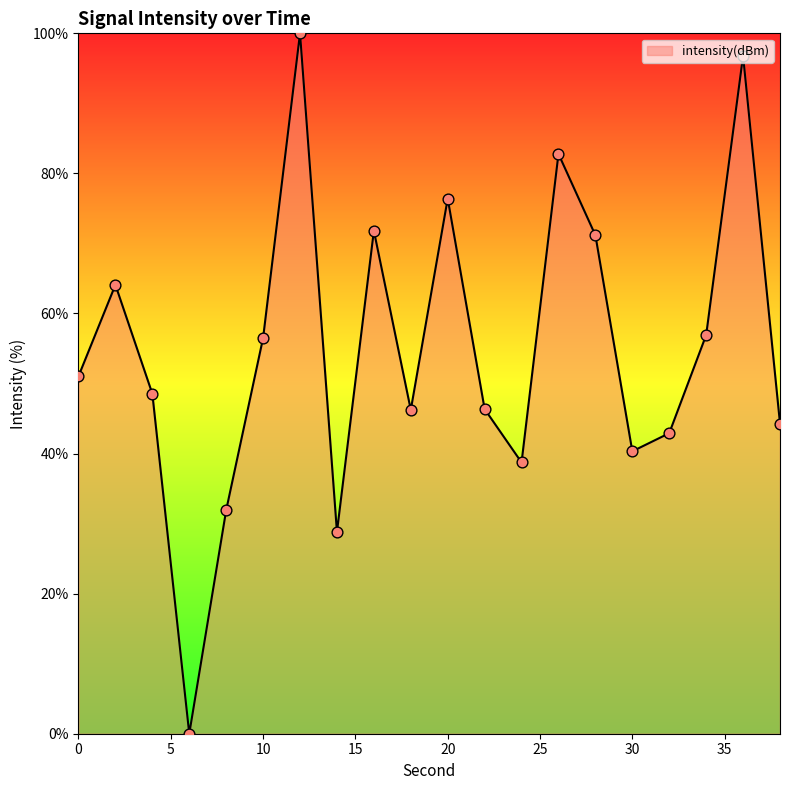

What is the difference between the maximum and minimum values?

100.0